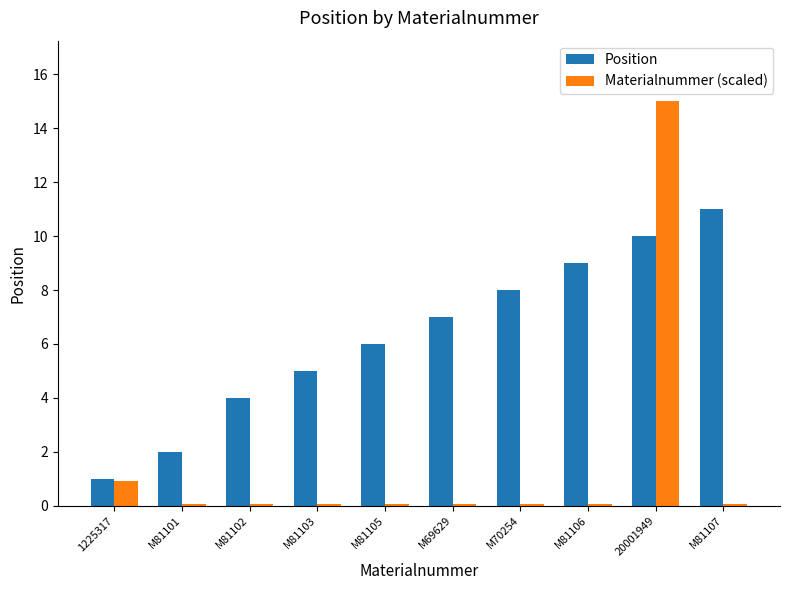

The Materialnummer (scaled) series shows 15.0 at 20001949. True or false?

True